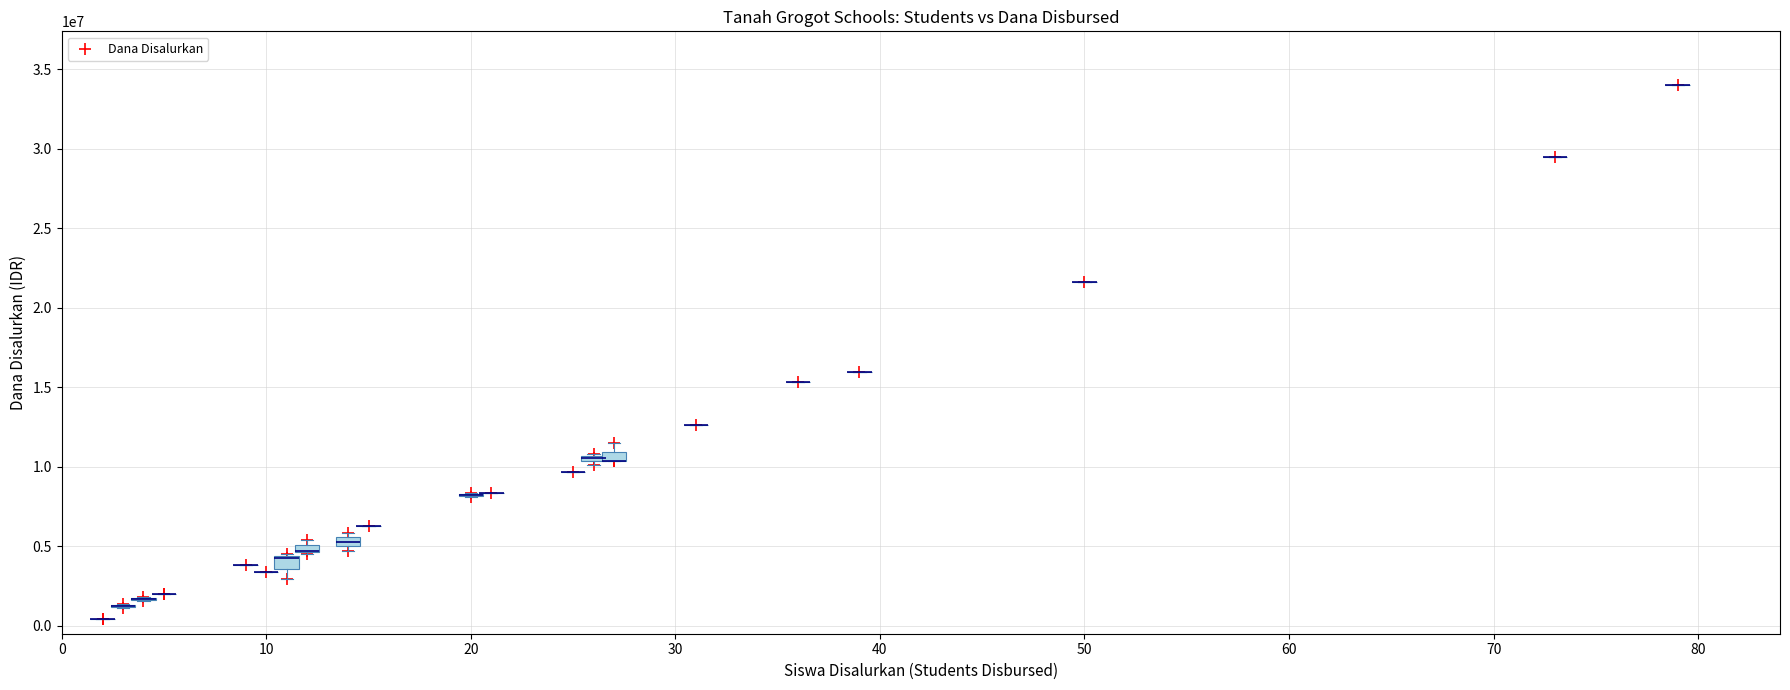

What Y value in the scatter plot is closest to 17212500?

15975000